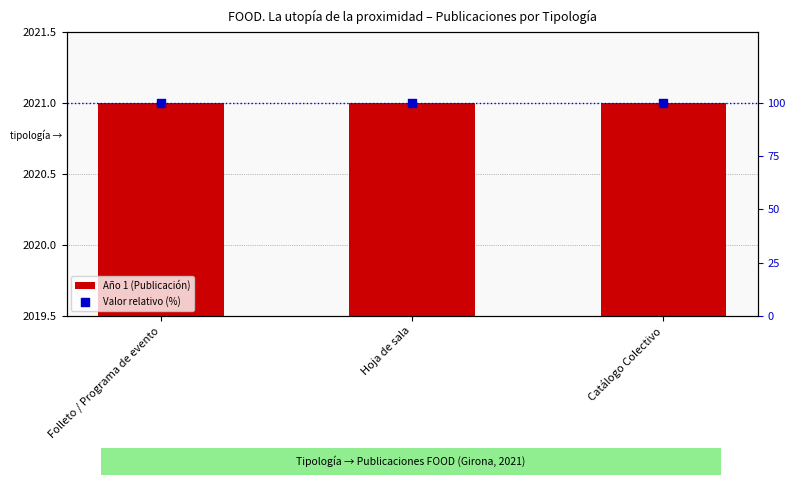

Is the value of Valor relativo (%) at Folleto / Programa de evento greater than the value of Año 1 (Publicación) at Hoja de sala?

No